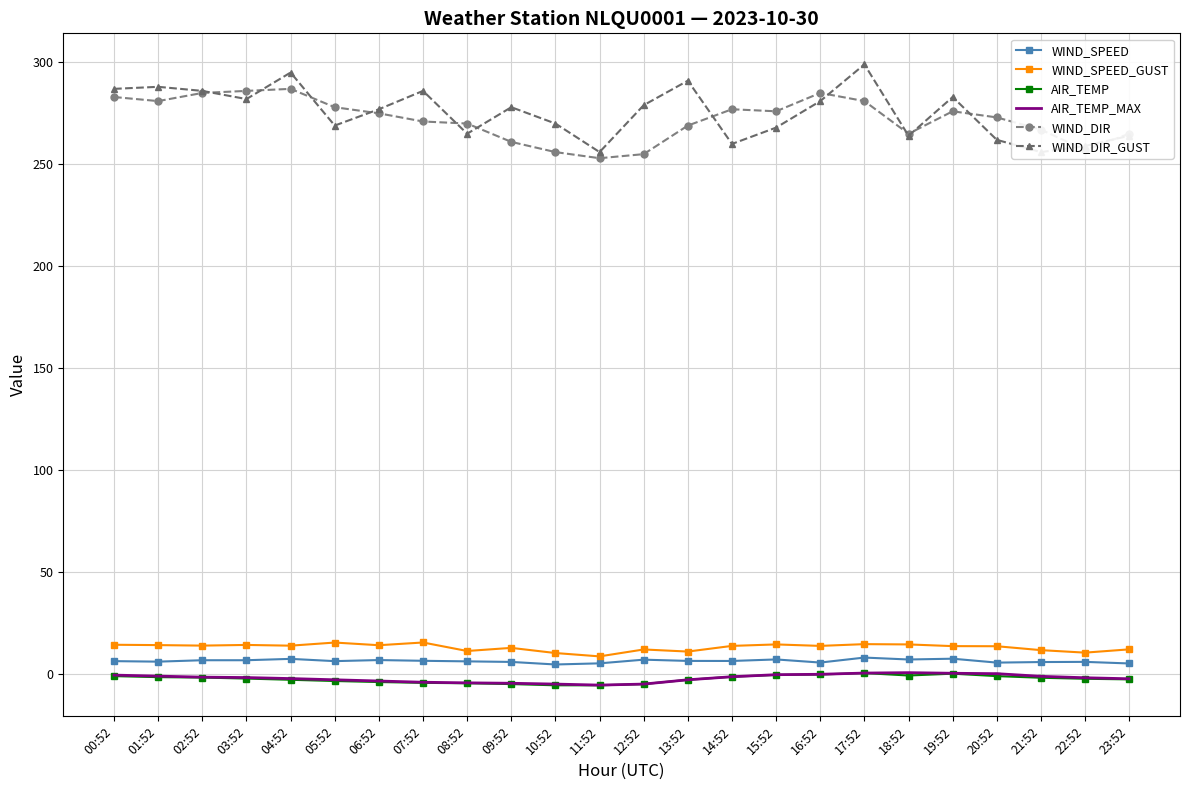

How many values in AIR_TEMP_MAX are below zero?

19